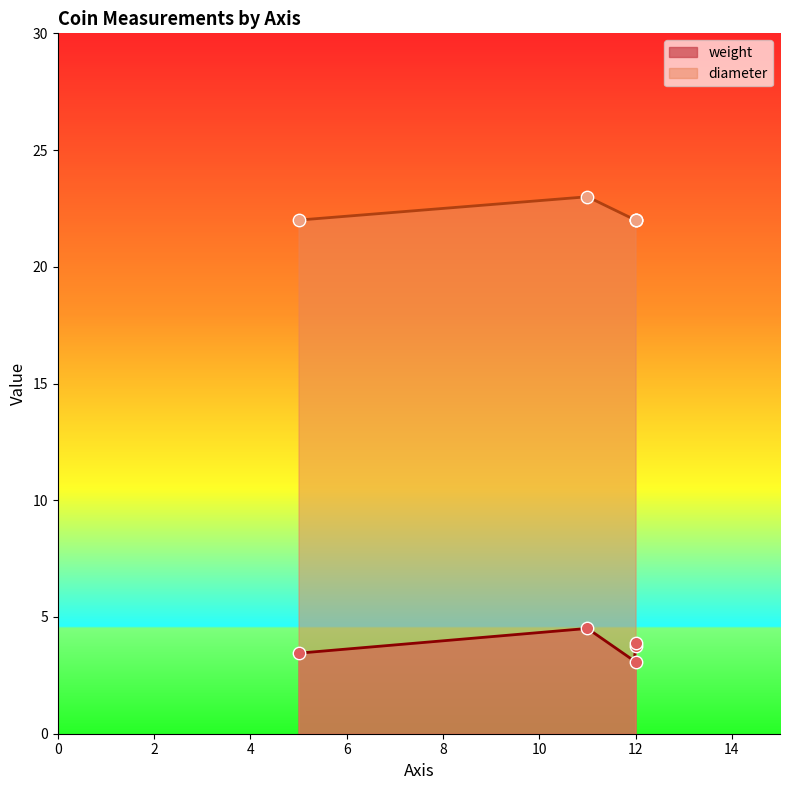

True or false: diameter and weight cross at least once.

False